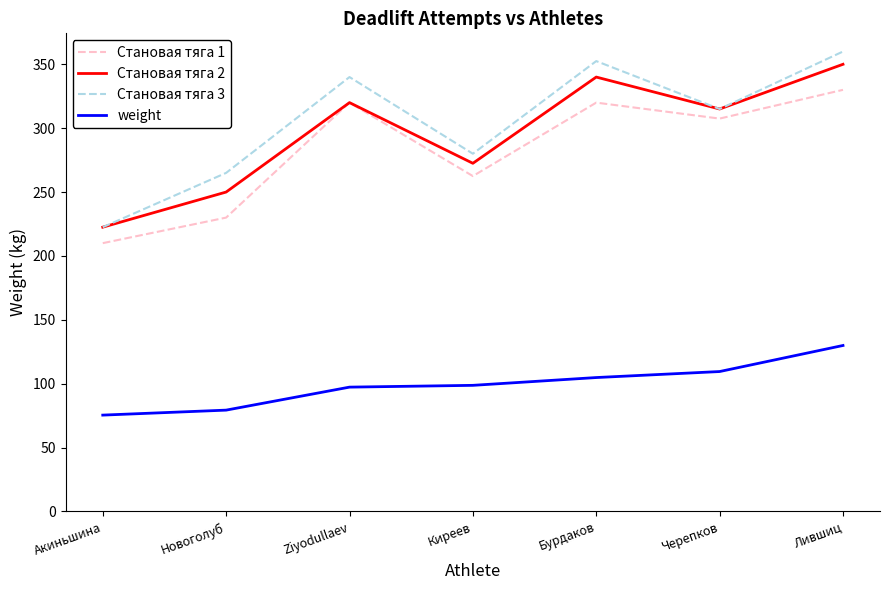

The weight series shows 109.5 at Черепков. True or false?

True